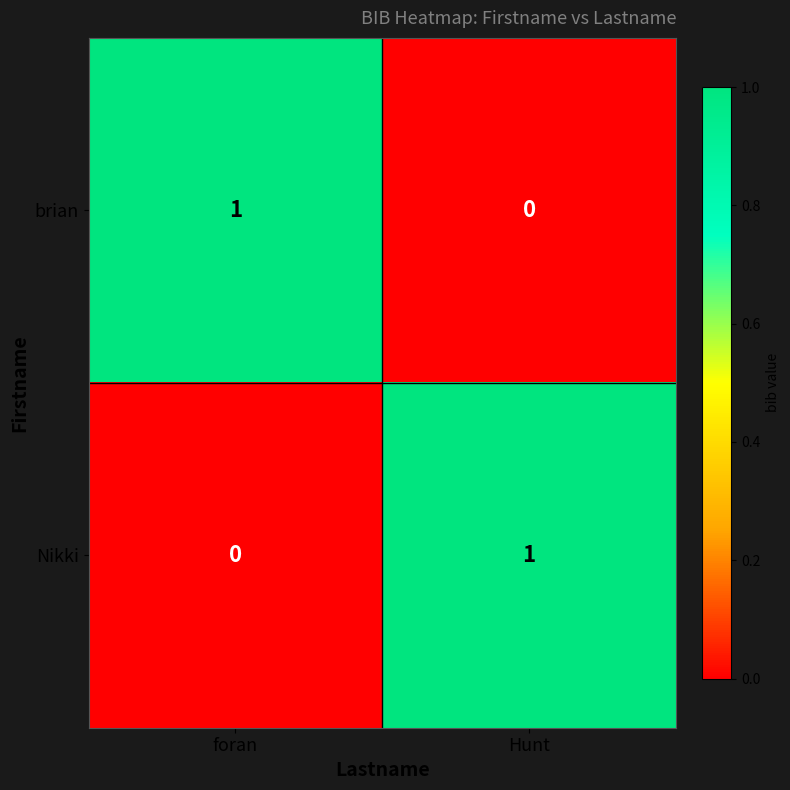

Where is brian nearest to the value 0?

Hunt